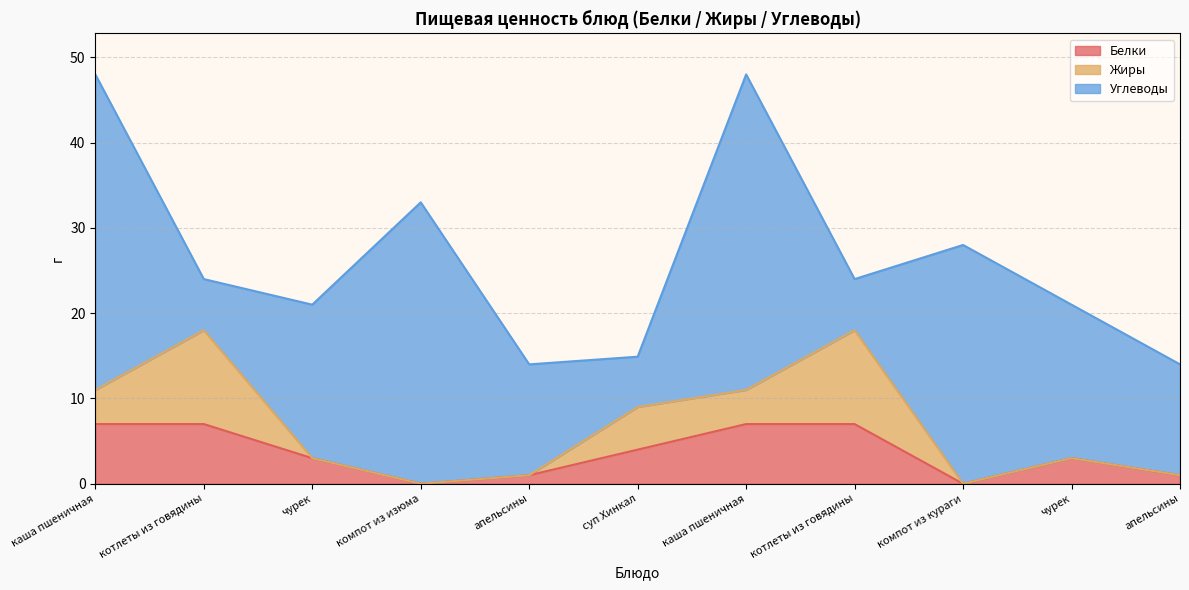

The Жиры series shows 7.6 at апельсины. True or false?

False